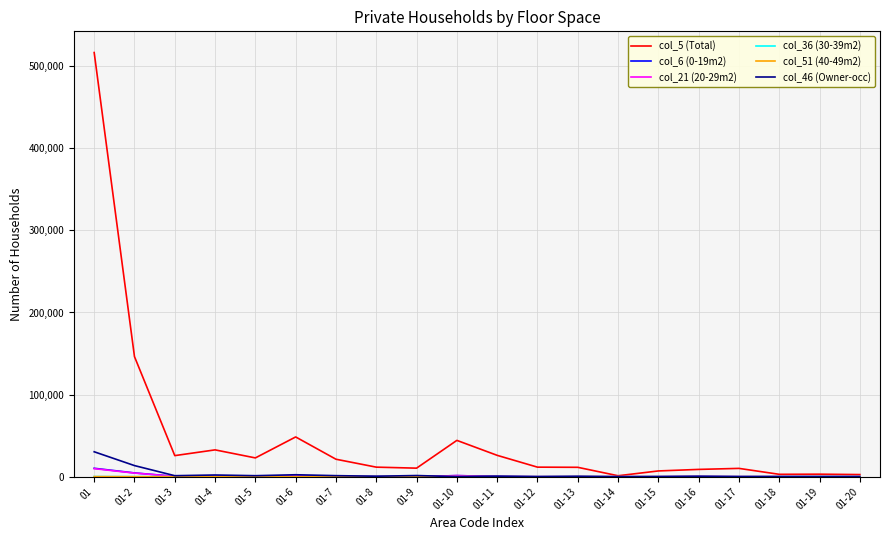

Which series has the largest range (max minus min)?

col_5 (Total)